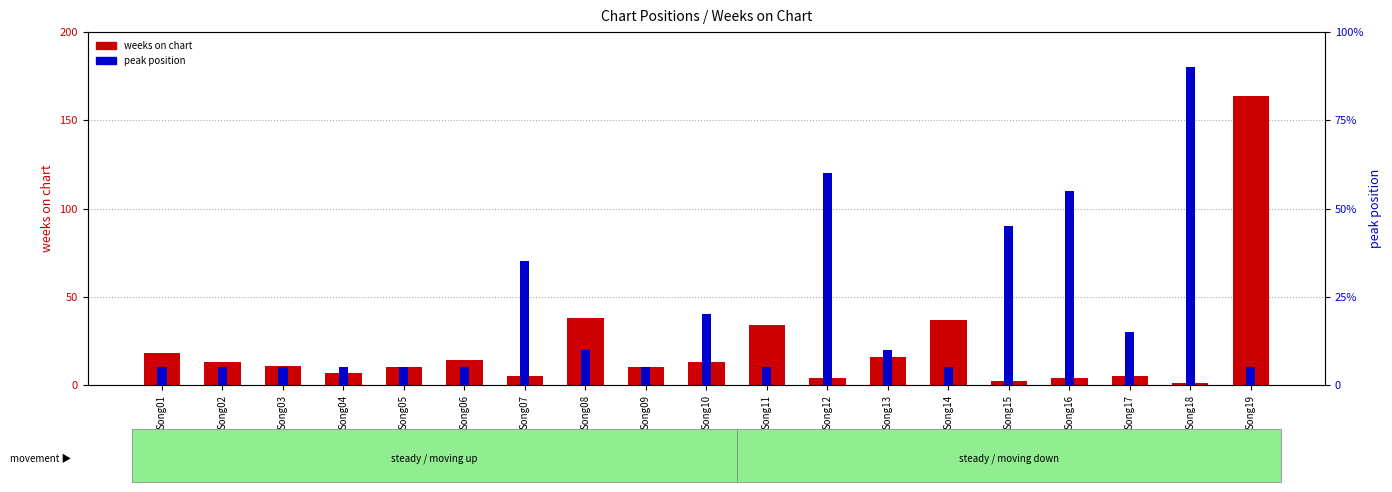

Is it true that peak position equals 4 at Song10?

True